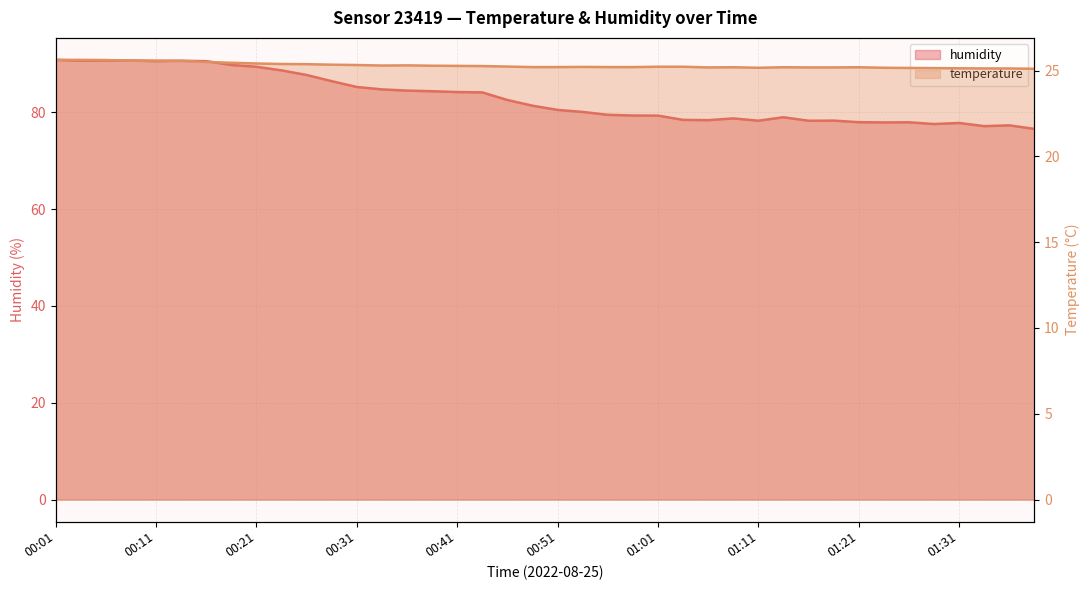

At how many categories does at least one series exceed 79?

25